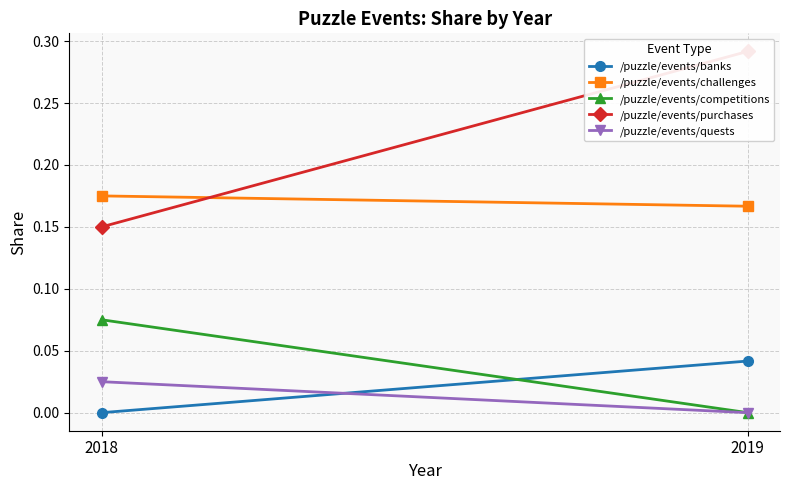

Where is /puzzle/events/purchases nearest to the value 0?

2018